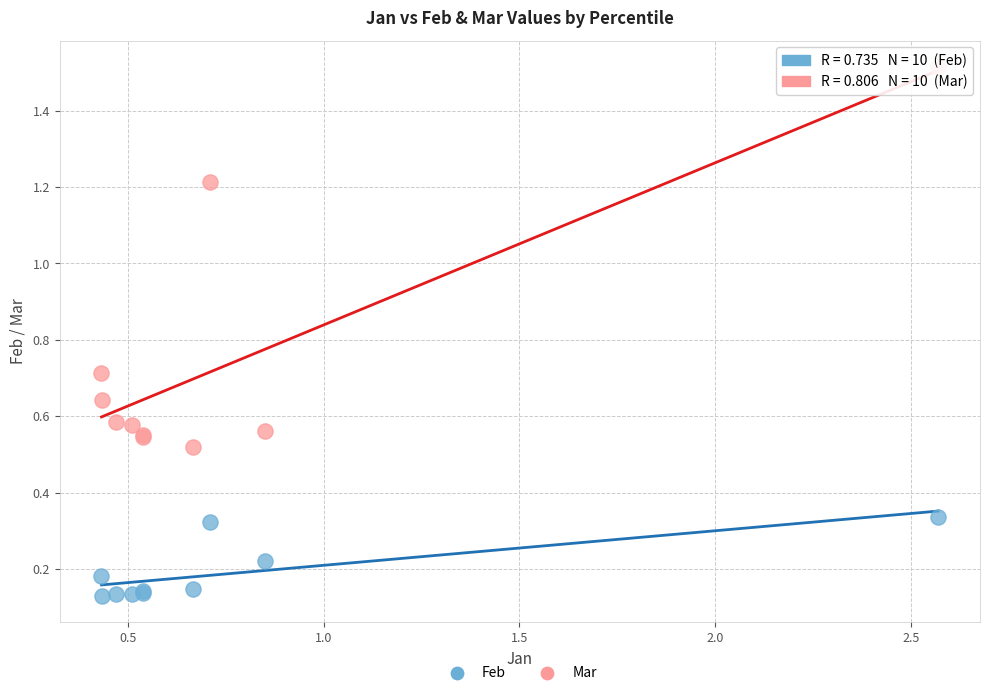

In the Mar series, what Y value is closest to 1?

1.2